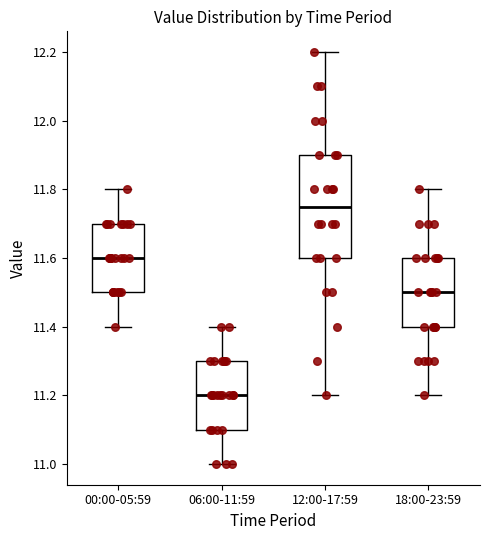

Which box is the tallest, from its lower edge to its upper edge?

12:00-17:59